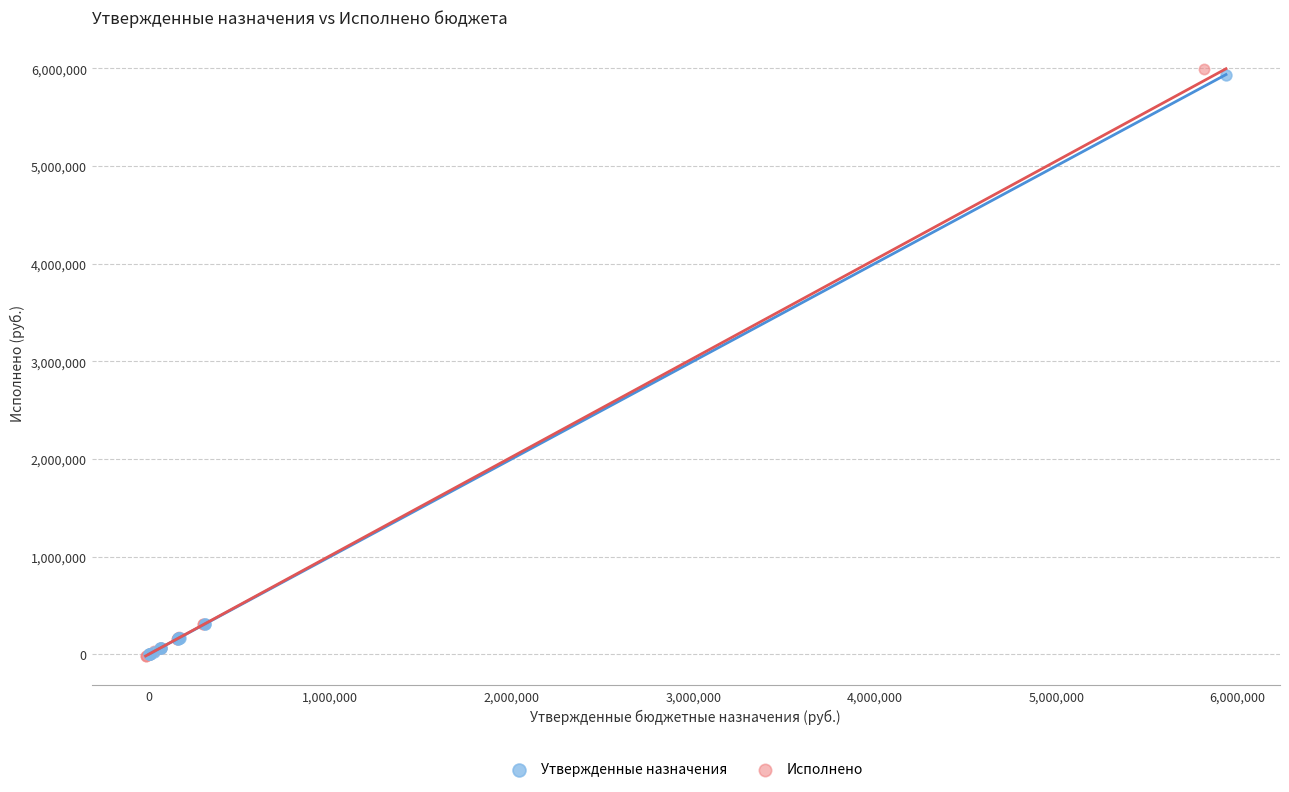

Which series has the widest spread of Y values?

Исполнено